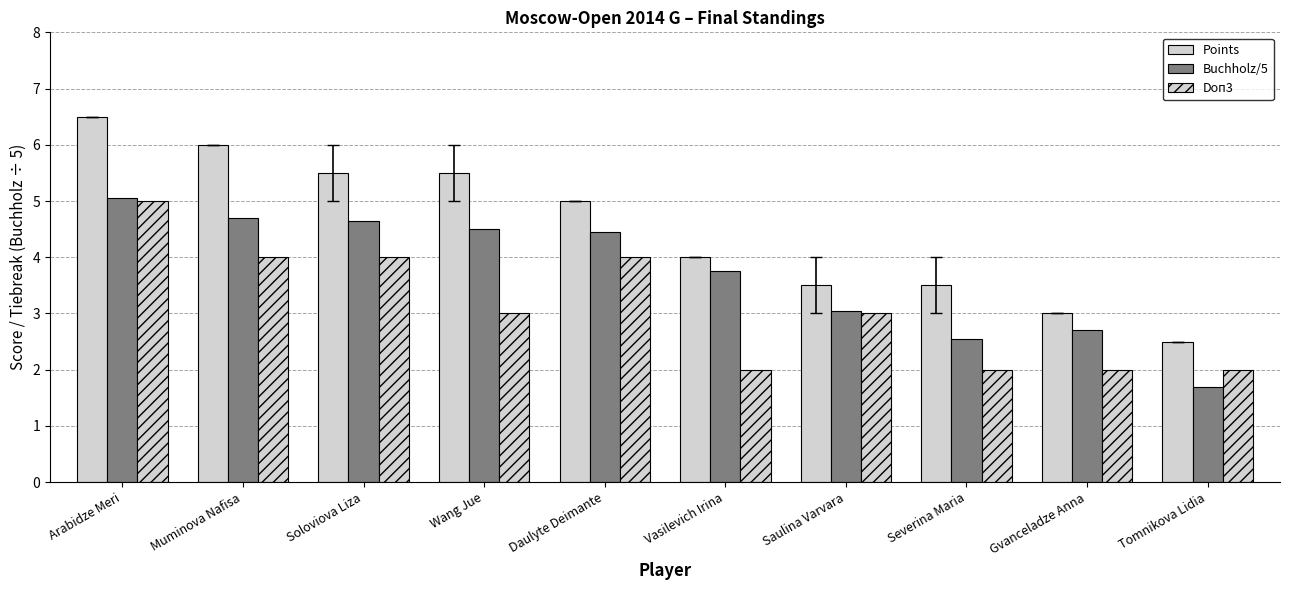

What value does the Points series have at Severina Maria?

3.5